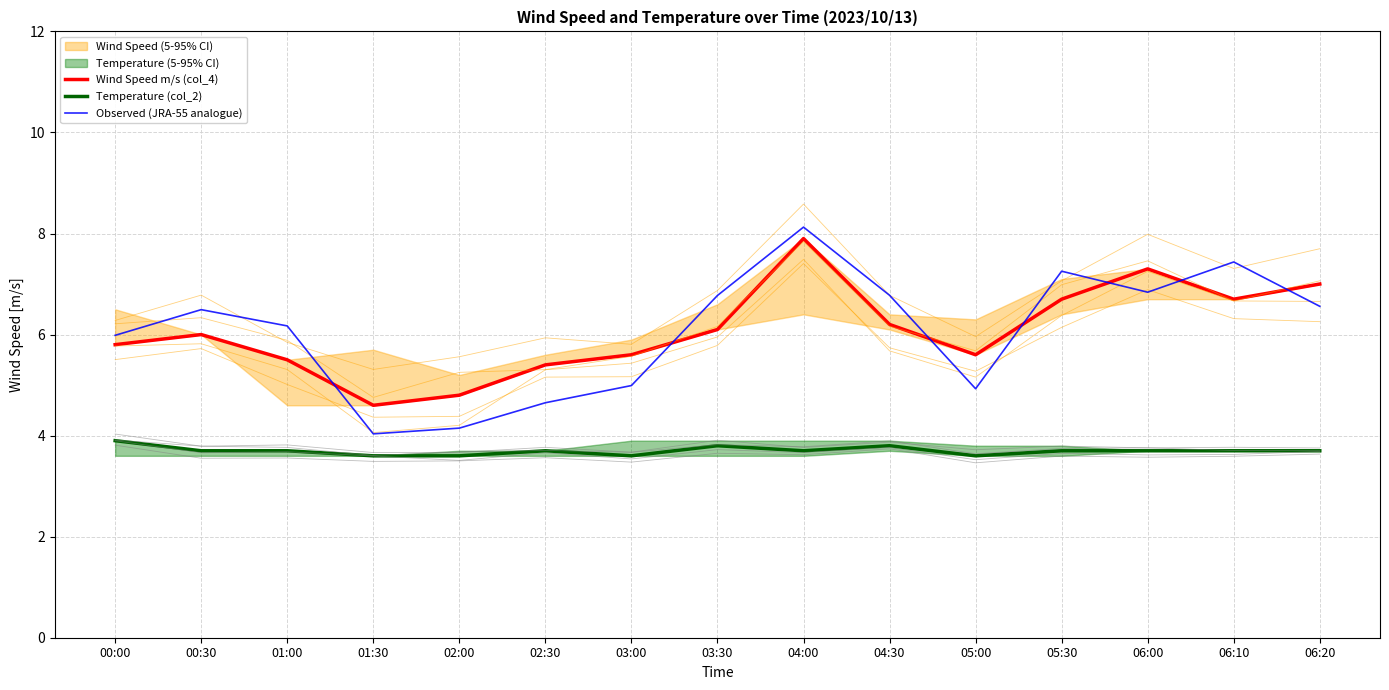

How many lines are shown in the chart?

3